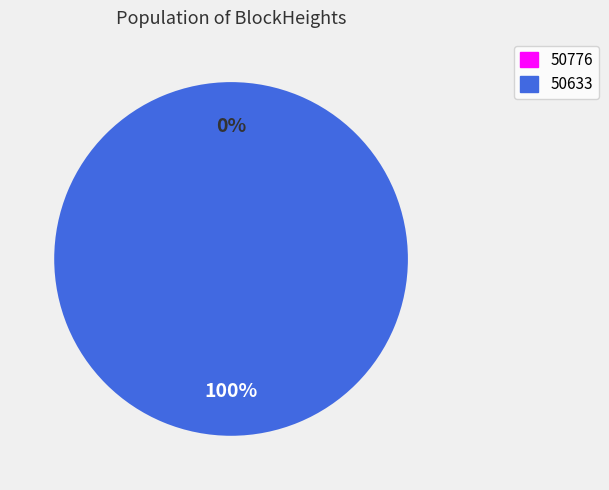

Which category has the biggest portion of the pie?

50633